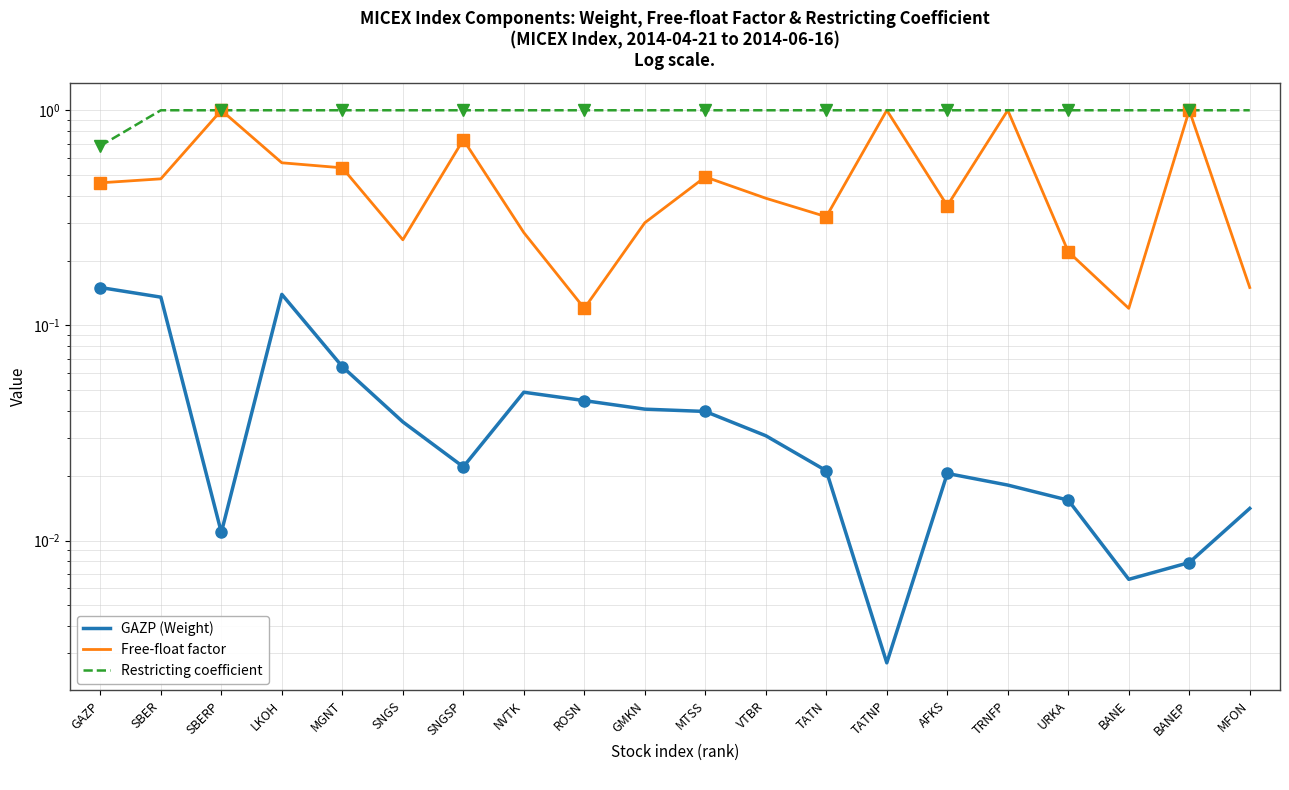

What is the difference between the second highest and second lowest values in the GAZP (Weight) series?

0.1